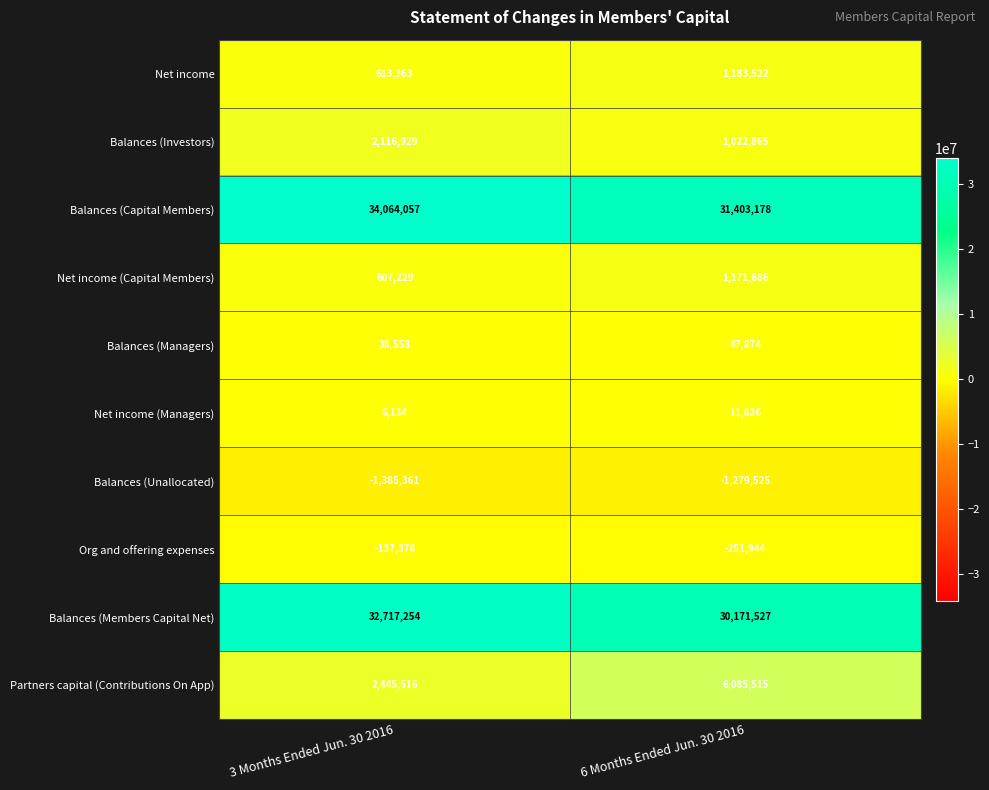

True or false: Balances (Members Capital Net) has a value of 30171527 at 6 Months Ended Jun. 30 2016.

True